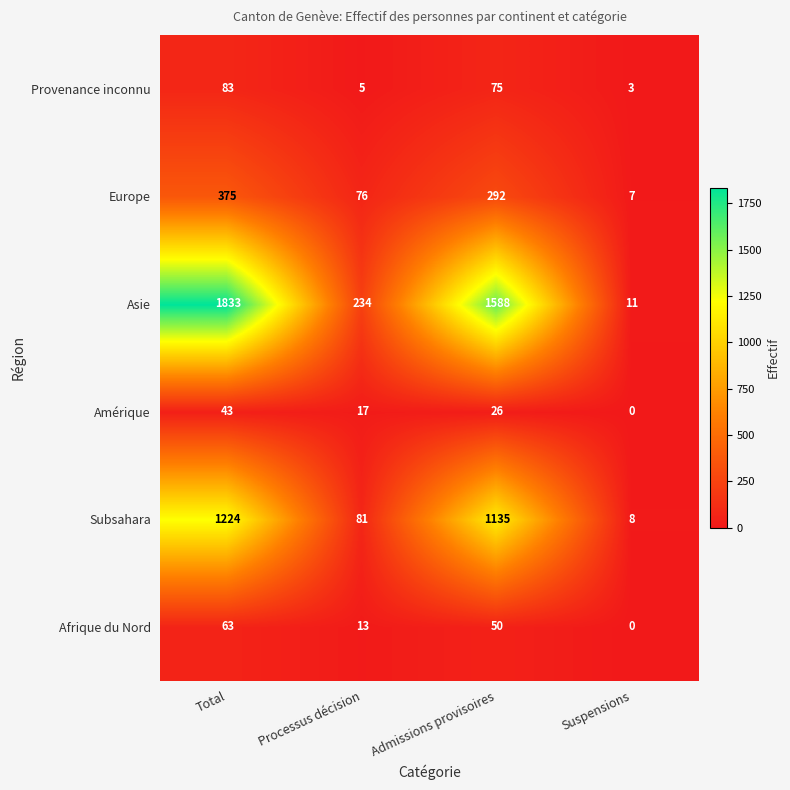

Is it true that Asie equals 361 at Processus décision?

False